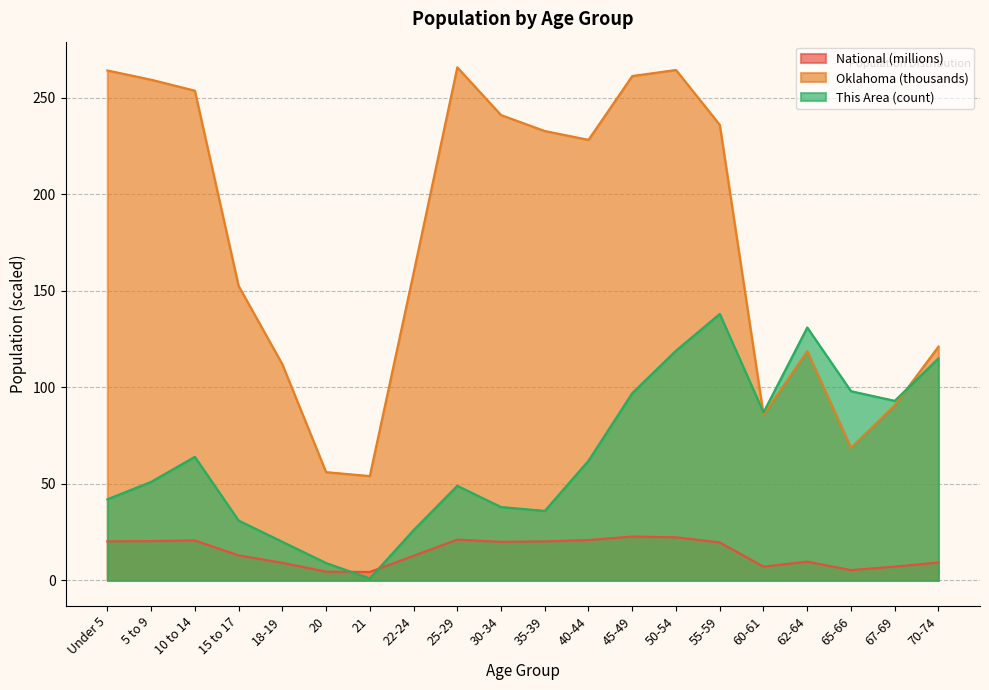

Between 18-19 and 21, which is larger?

18-19